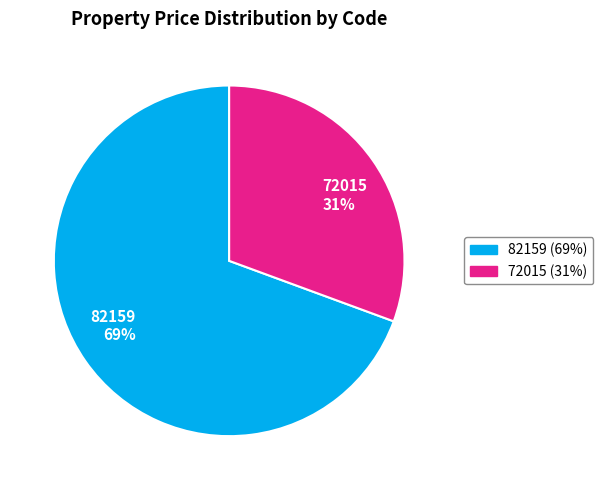

Count the number of slices in the pie.

2